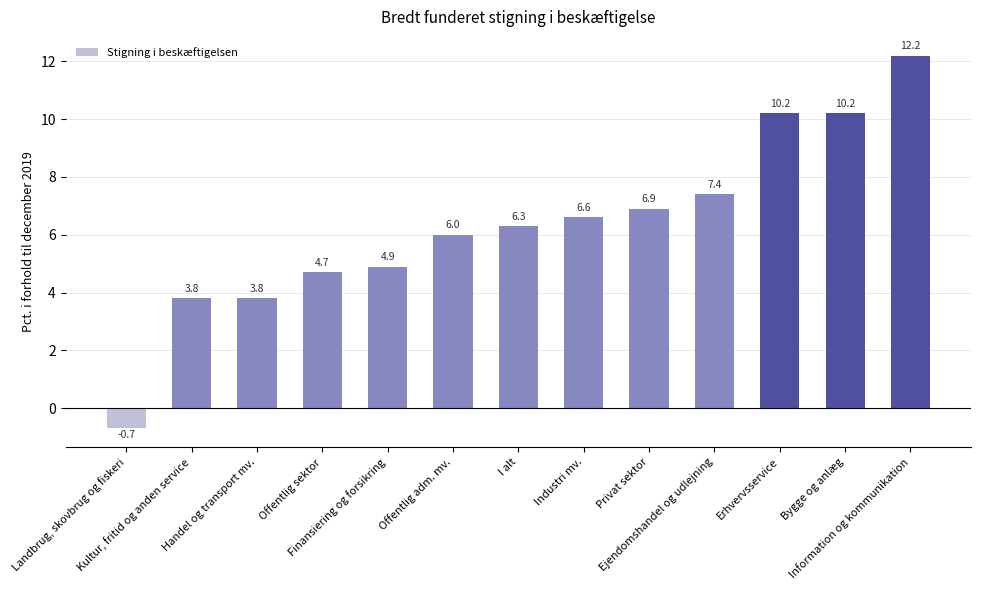

Reading left to right, extract all data points from this chart.

Landbrug, skovbrug og fiskeri=-0.7	Kultur, fritid og anden service=3.8	Handel og transport mv.=3.8	Offentlig sektor=4.7	Finansiering og forsikring=4.9	Offentlig adm. mv.=6.0	I alt=6.3	Industri mv.=6.6	Privat sektor=6.9	Ejendomshandel og udlejning=7.4	Erhvervsservice=10.2	Bygge og anlæg=10.2	Information og kommunikation=12.2